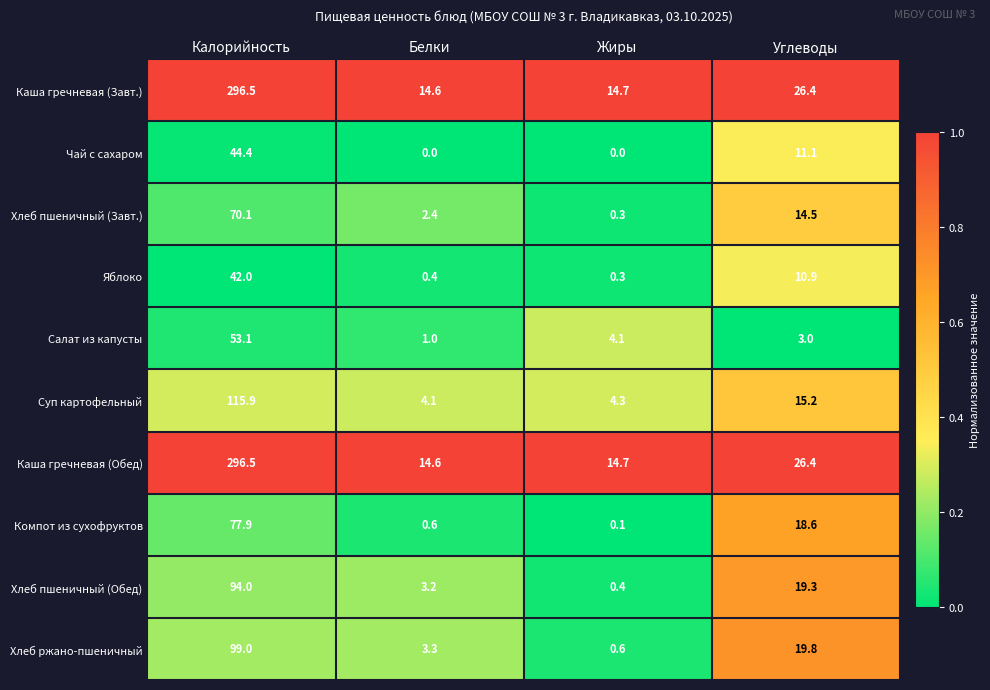

Where does the Яблоко series first go above 10?

Калорийность